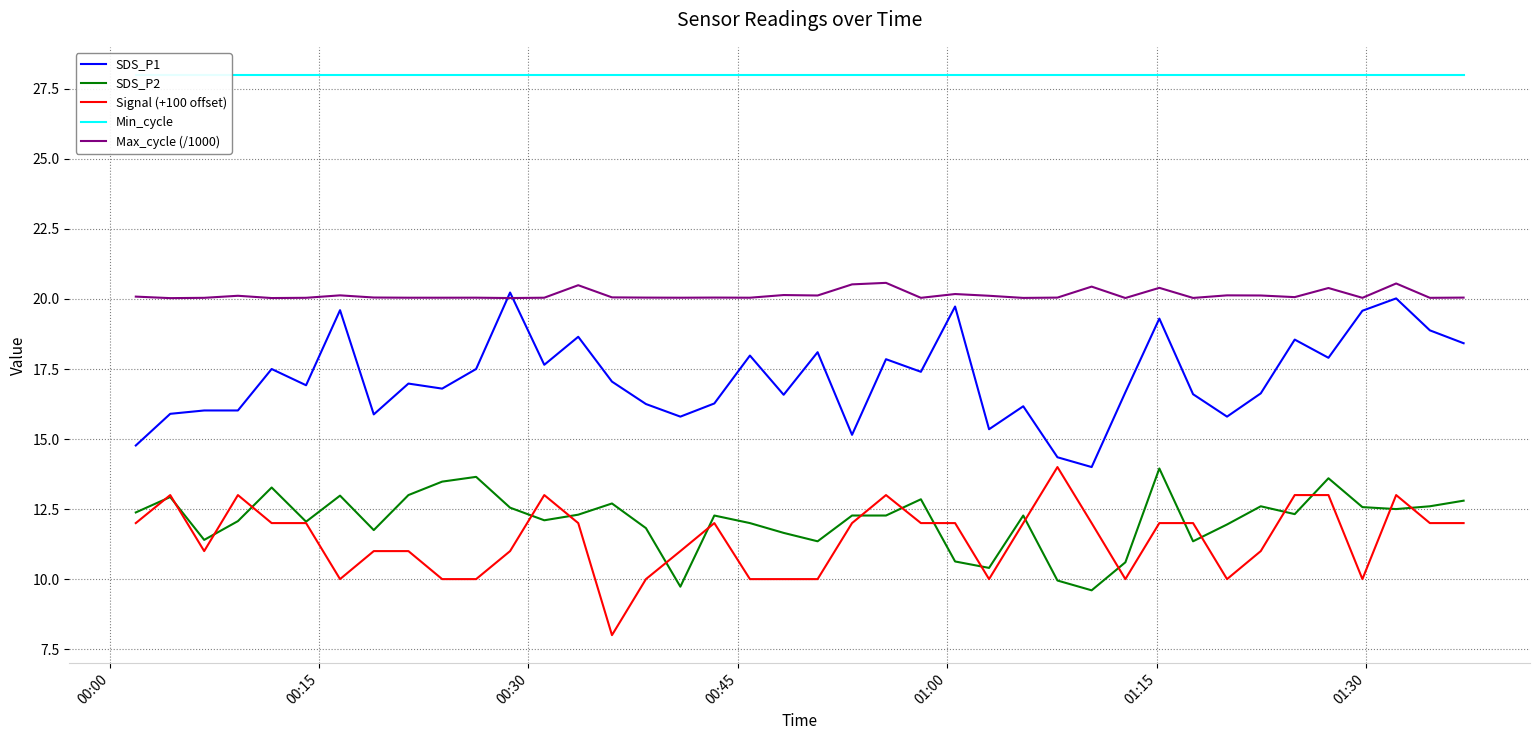

True or false: SDS_P2 and SDS_P1 cross at least once.

False